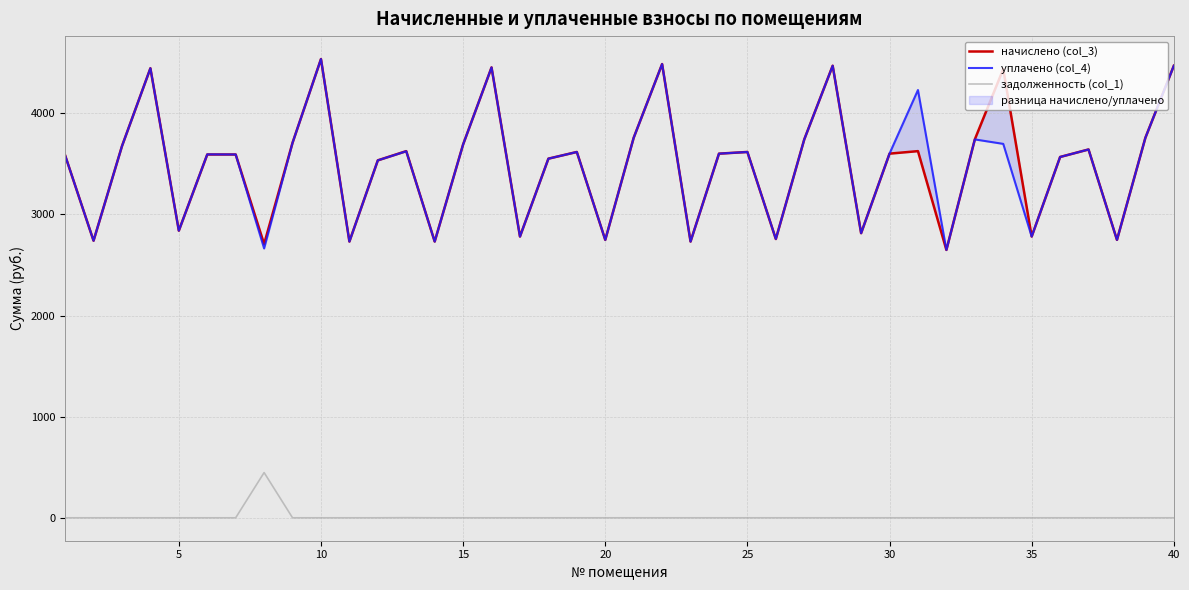

List the series in order of their peak value, lowest first.

задолженность (col_1), начислено (col_3), уплачено (col_4)